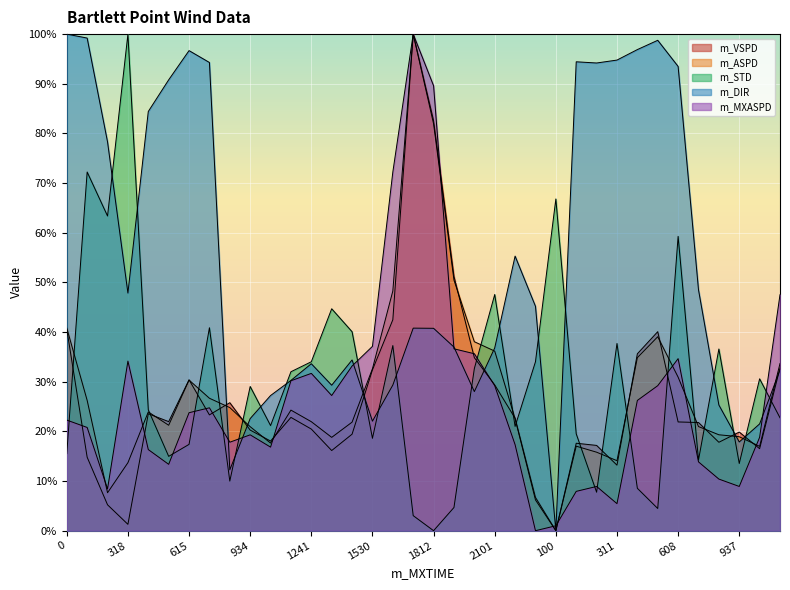

True or false: m_DIR has a value of 20.0 at 442.

False